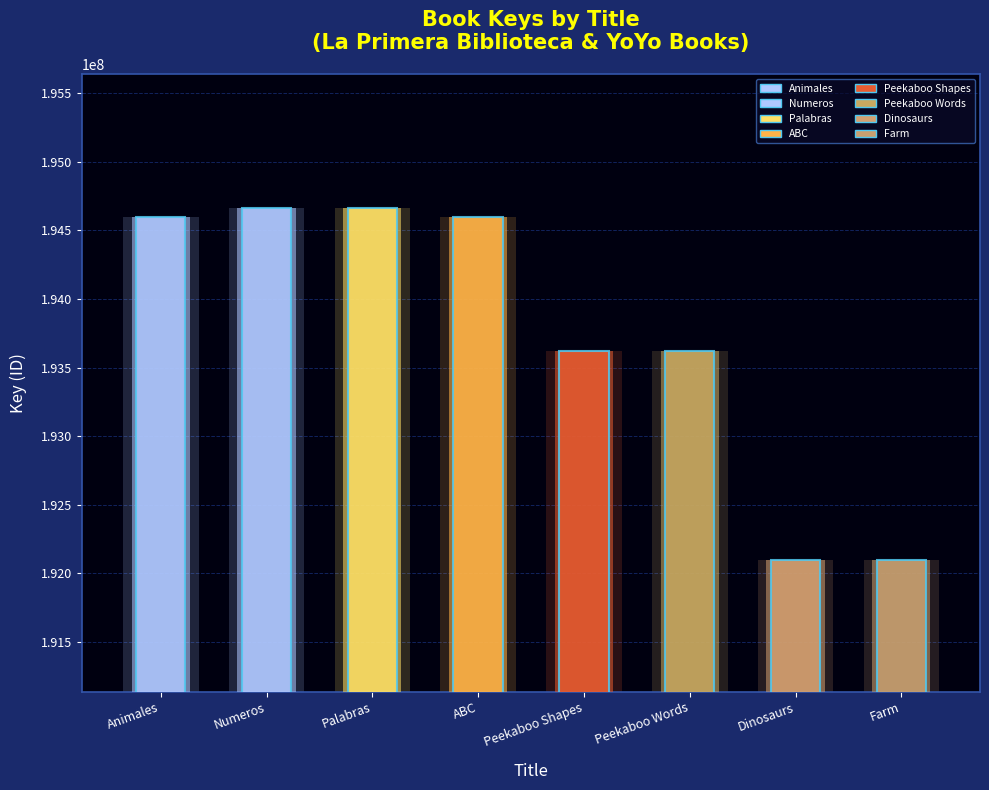

Reading left to right, list all the values displayed in this chart.

Animales=194596821	Numeros=194662414	Palabras=194663845	ABC=194593993	Peekaboo Shapes=193622296	Peekaboo Words=193618914	Dinosaurs=192098278	Farm=192098333